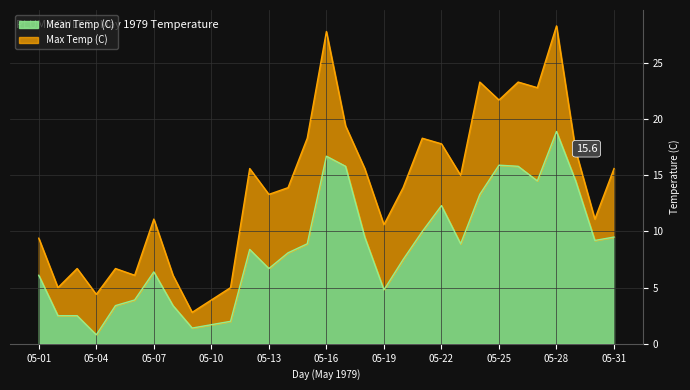

The Mean Temp (C) series shows 18.2 at 05-22. True or false?

False